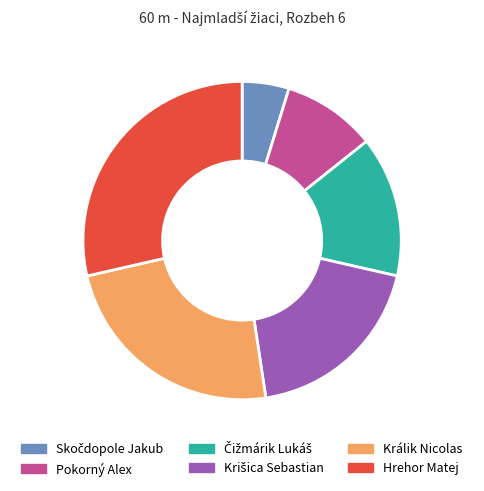

Do Hrehor Matej and Pokorný Alex together represent more than half of the pie?

No